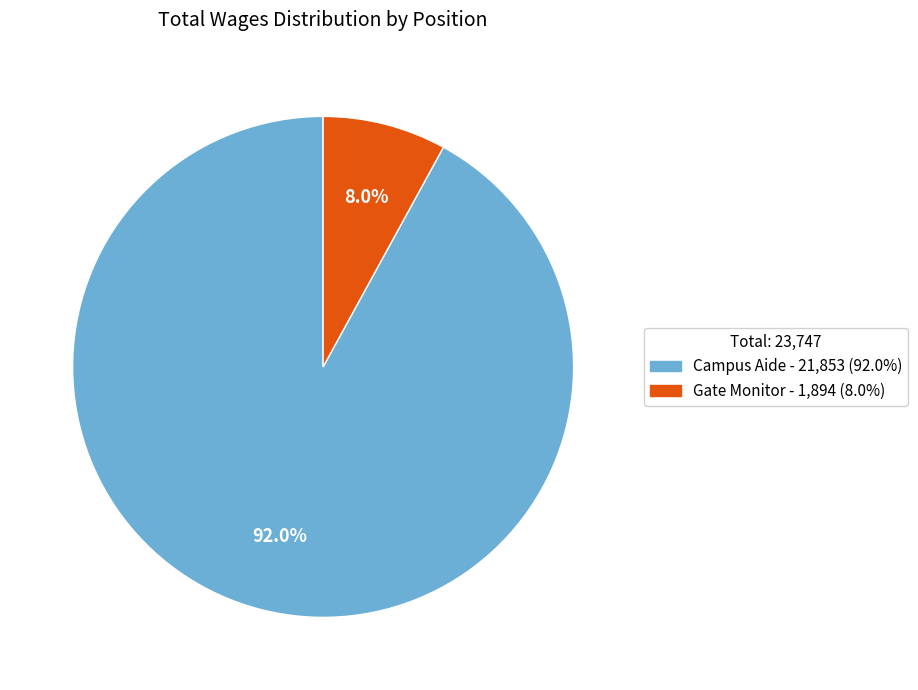

Does Campus Aide account for over 50% of the chart?

Yes